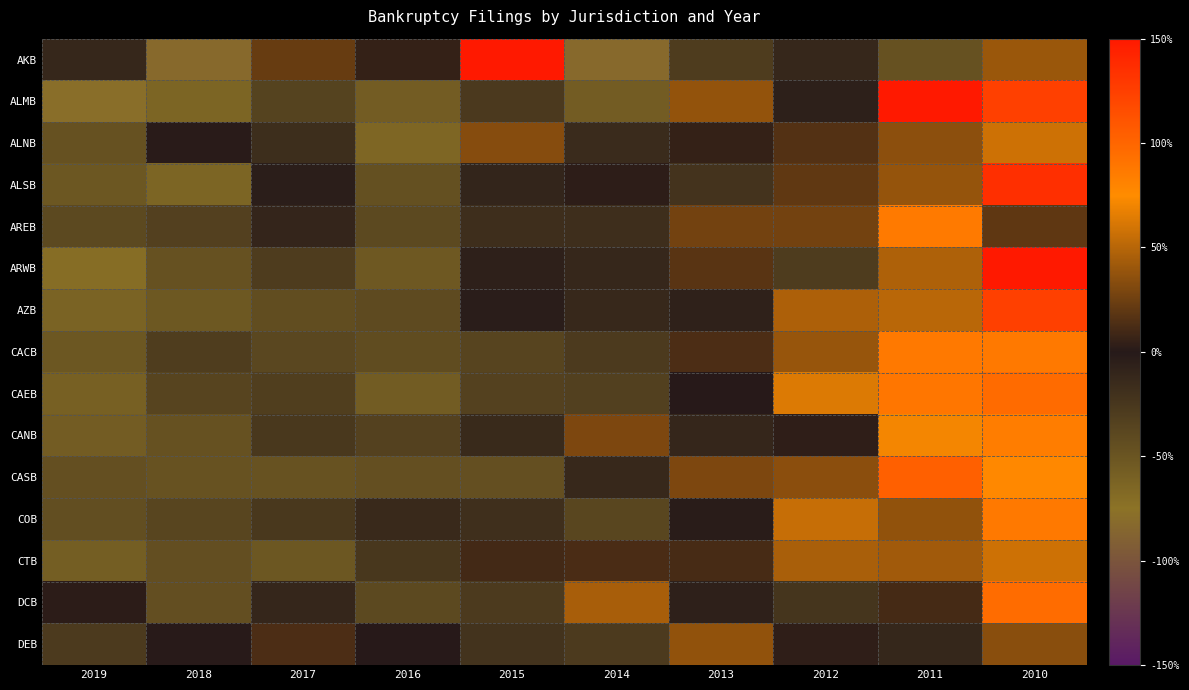

Which category has the lowest value across all series?

2018